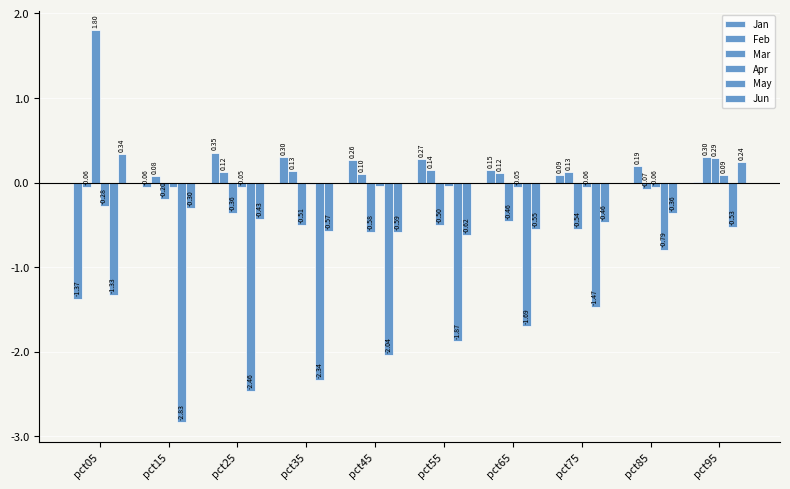

What is the sum of all May values?

-17.4